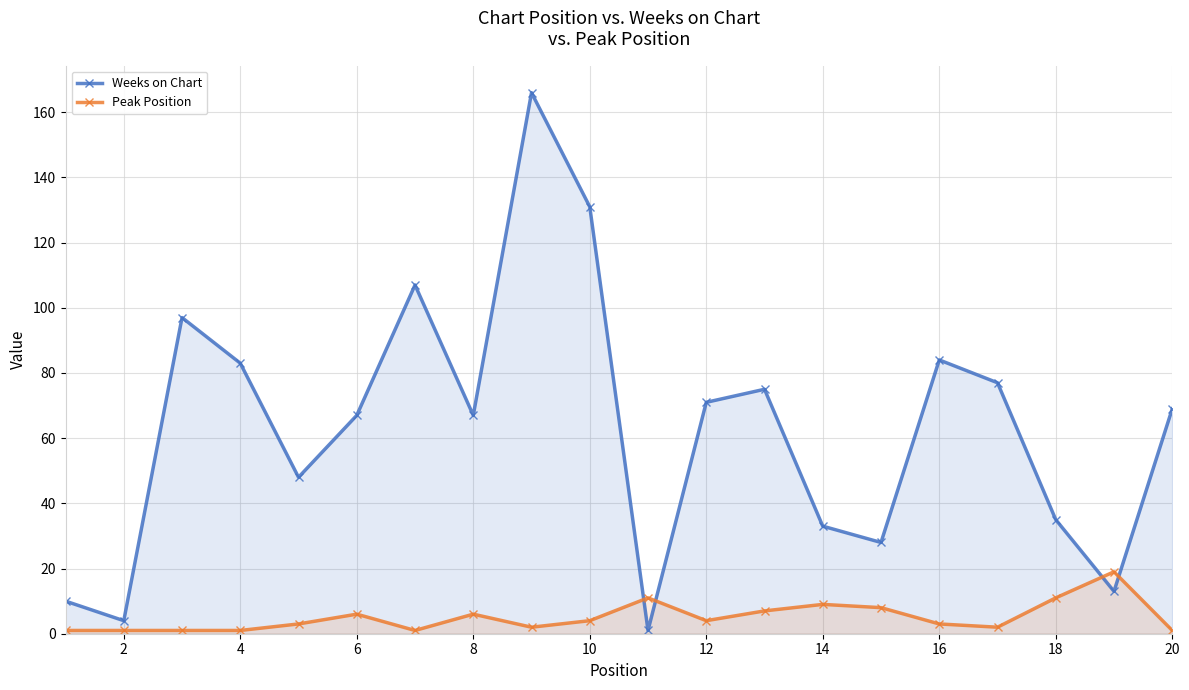

What is the value of the Weeks on Chart point at the 16th from the left?

84